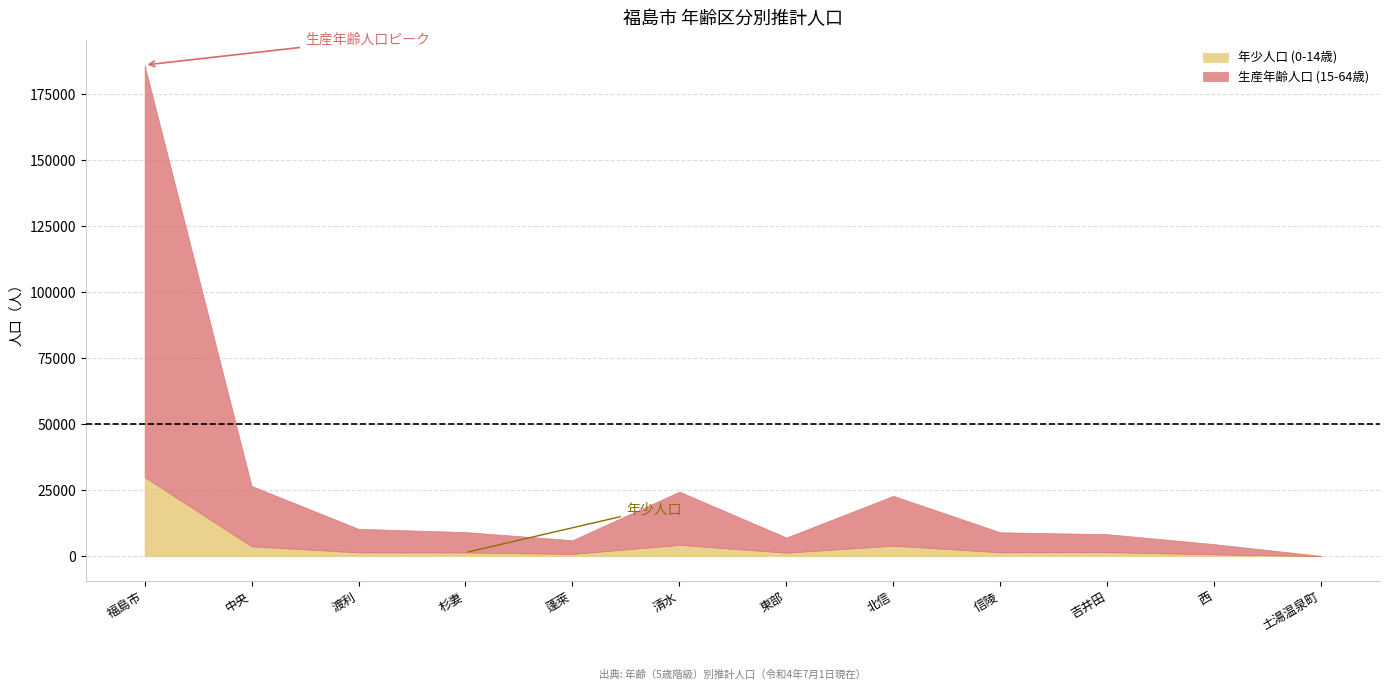

Where is 年少人口 (0-14歳) nearest to the value 14984?

清水